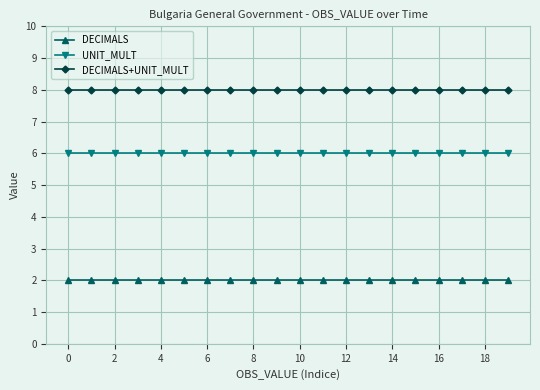

At how many categories does at least one series exceed 7?

20